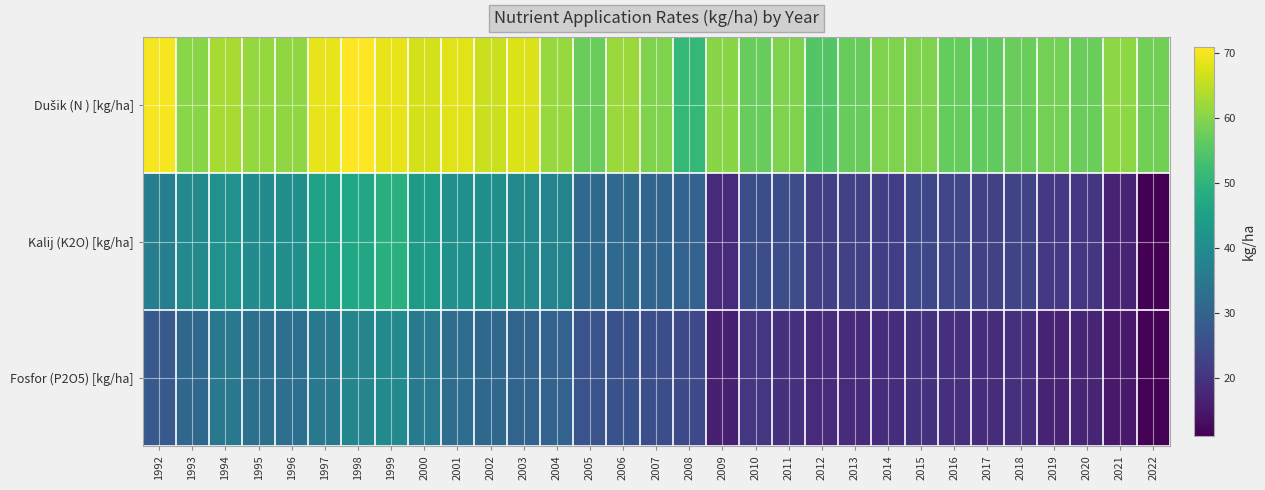

At which category is the sum across all series the highest?

1999